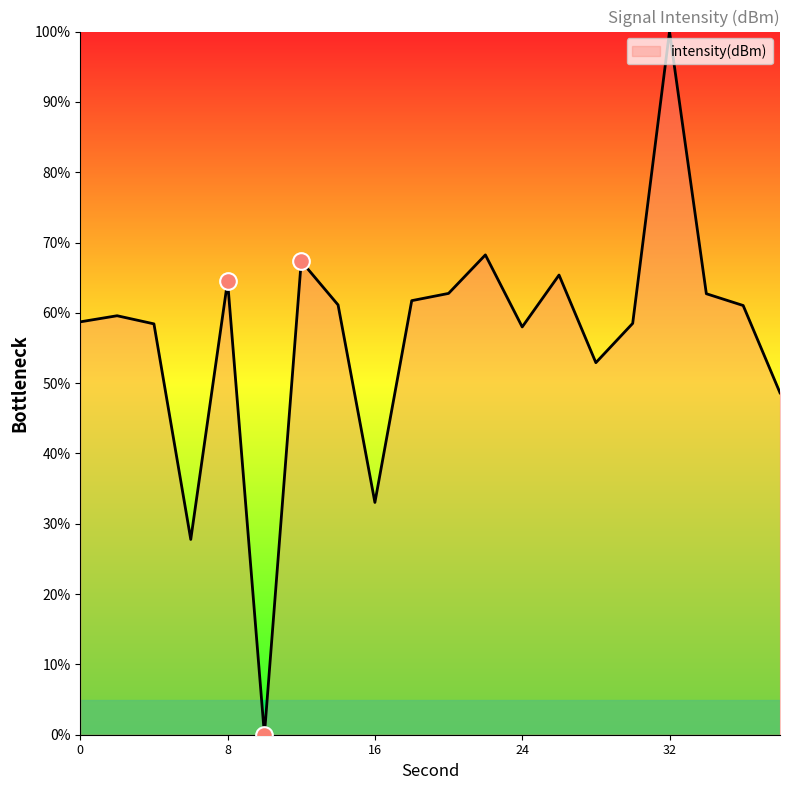

What is the maximum value shown in the chart?

100.0